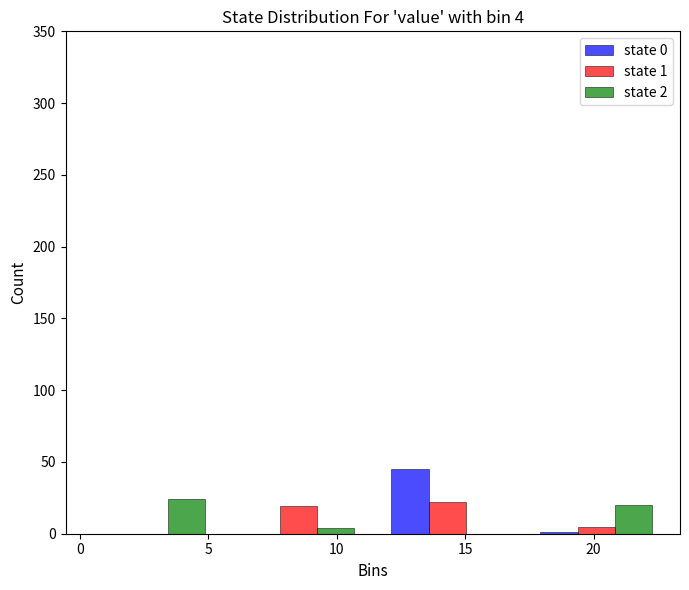

In the state 0 series, which range on the x-axis has the tallest bar?

11.4 to 17.2